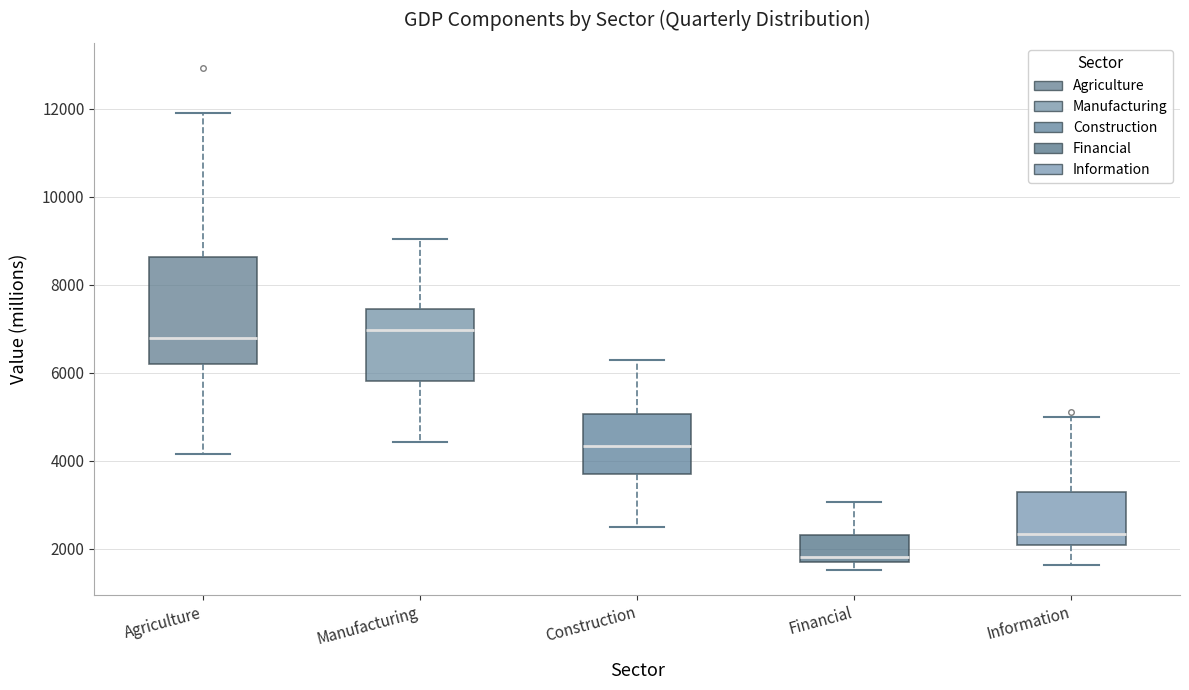

Which box is the tallest, from its lower edge to its upper edge?

Agriculture